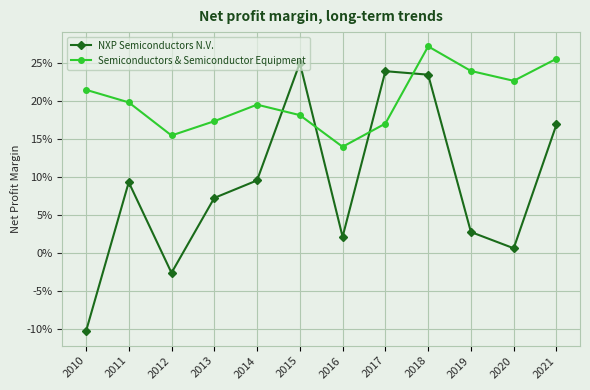

True or false: Semiconductors & Semiconductor Equipment has more than 1 interior local peaks.

True